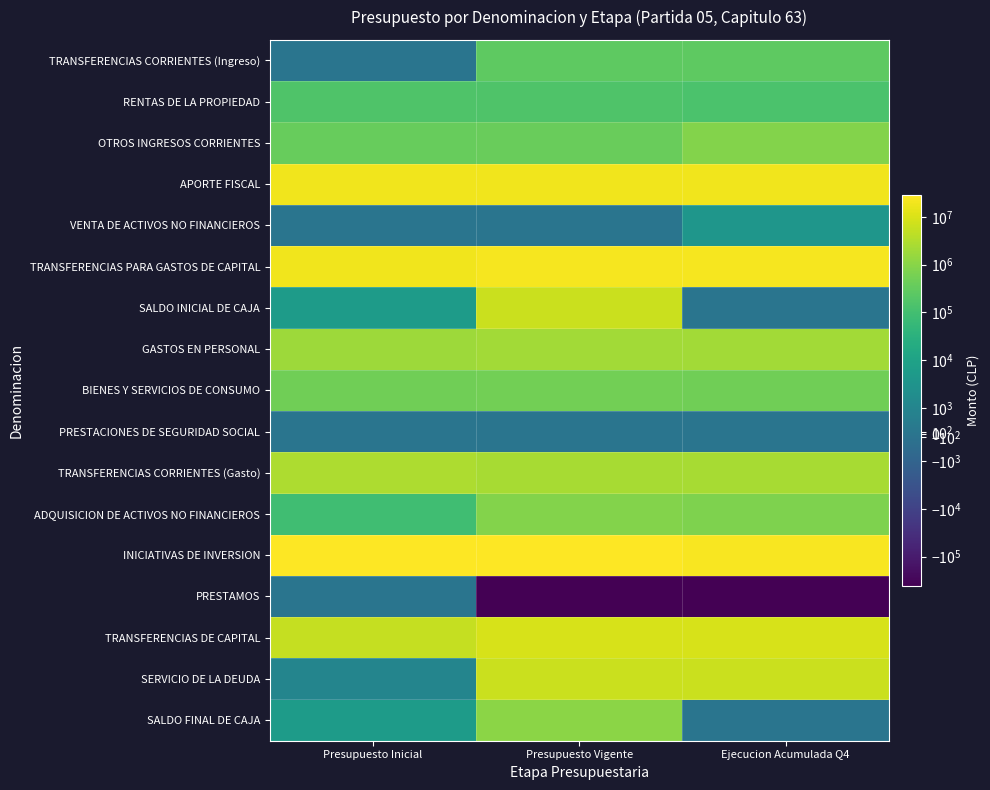

What is the greatest value displayed?

28741875